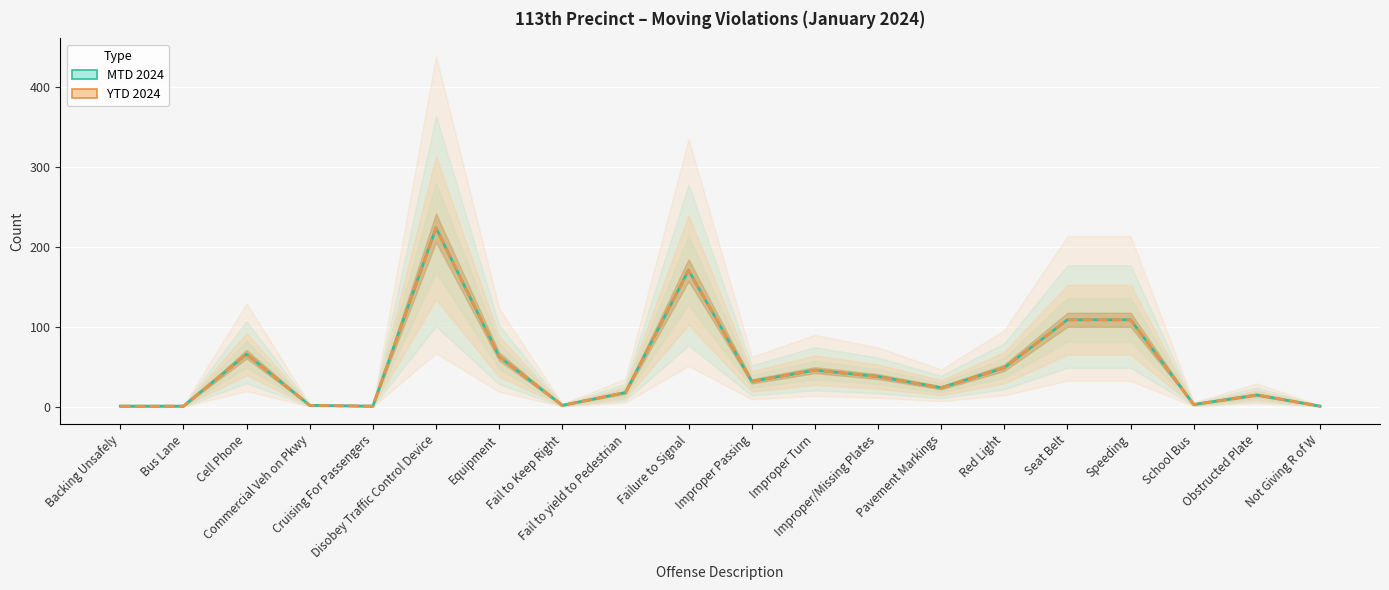

What is the label of the 5th point from the right?

Seat Belt